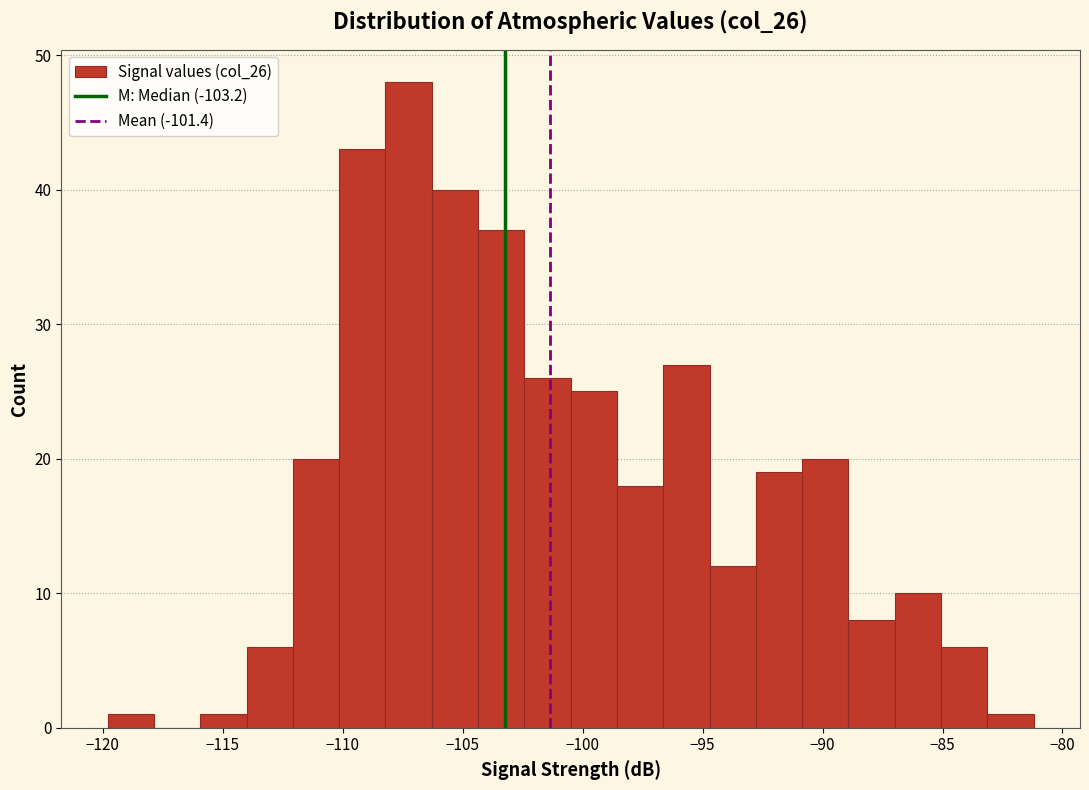

Around what value on the x-axis is the tallest bar? Give the approximate position of its centre, as read against the axis.

-107.5